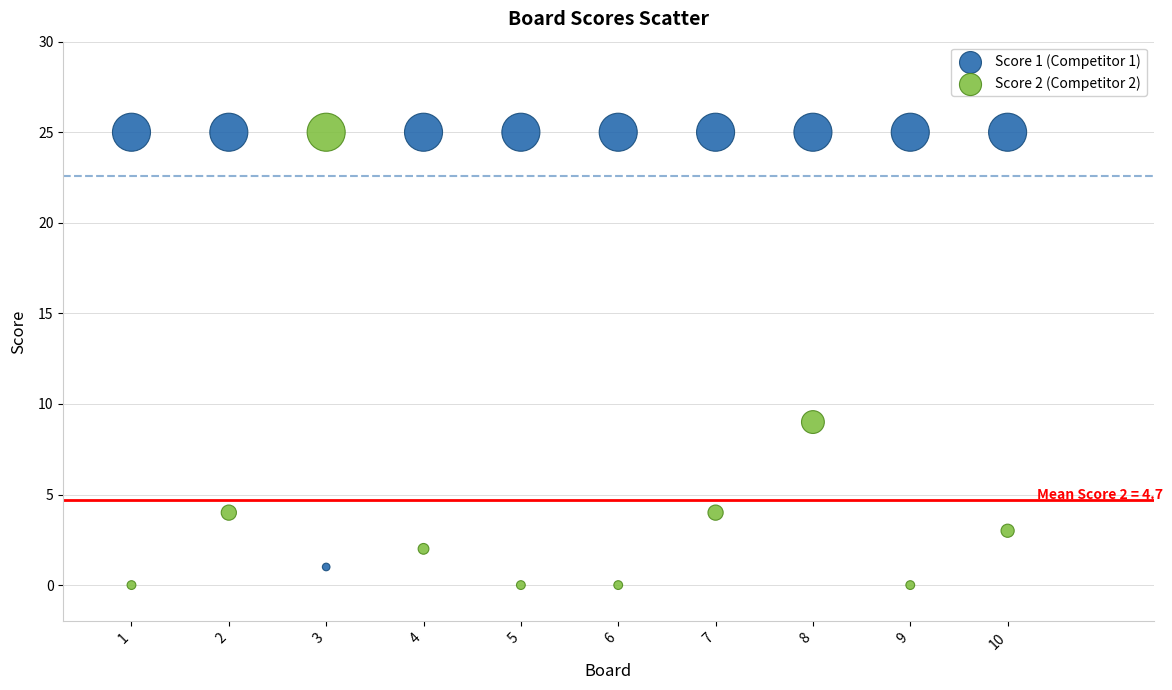

What are all the series names shown in the legend?

Score 1 (Competitor 1), Score 2 (Competitor 2)